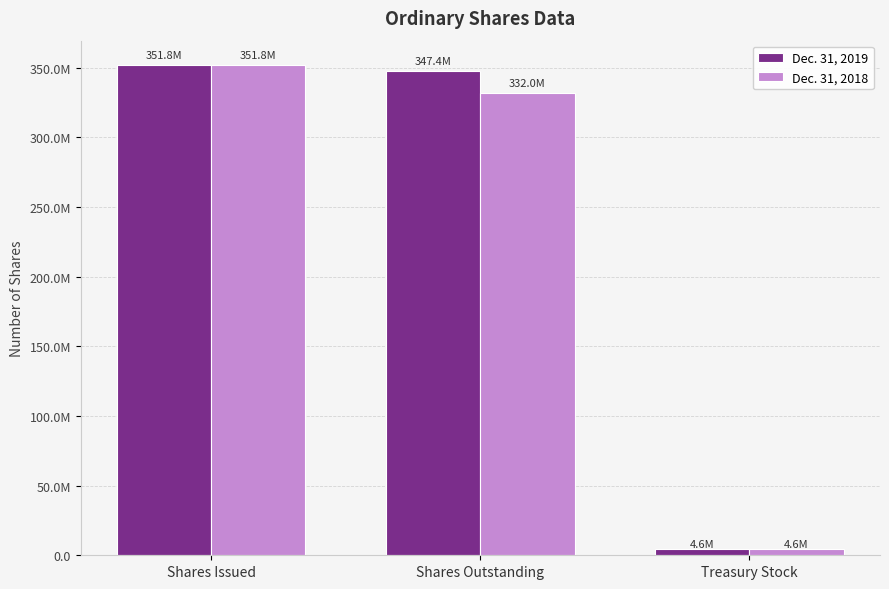

At which category does the chart reach its peak across all series?

Shares Issued